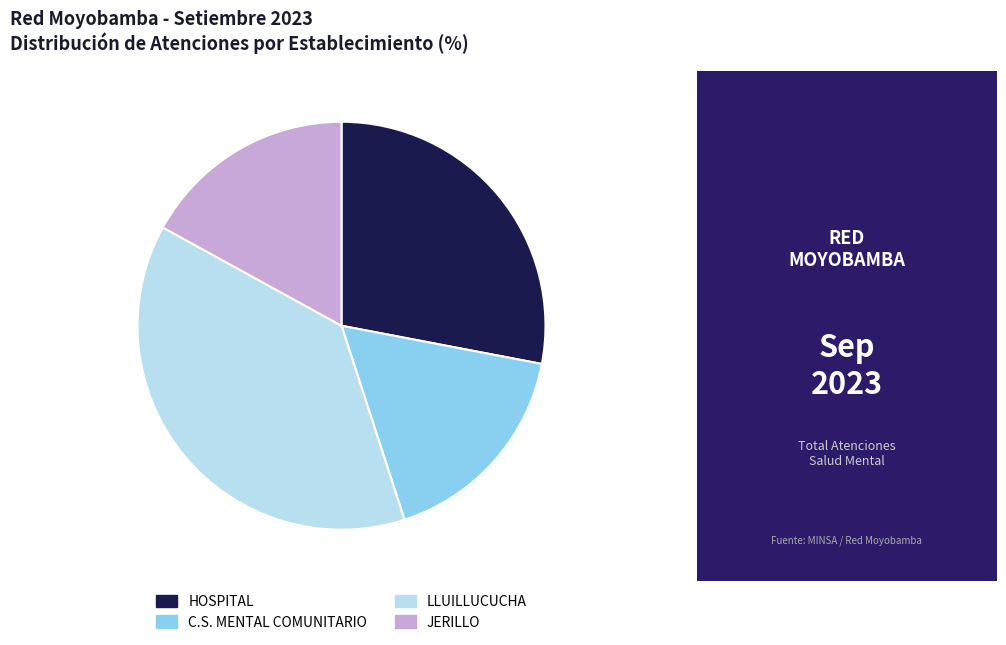

How many slices are in this pie chart?

4